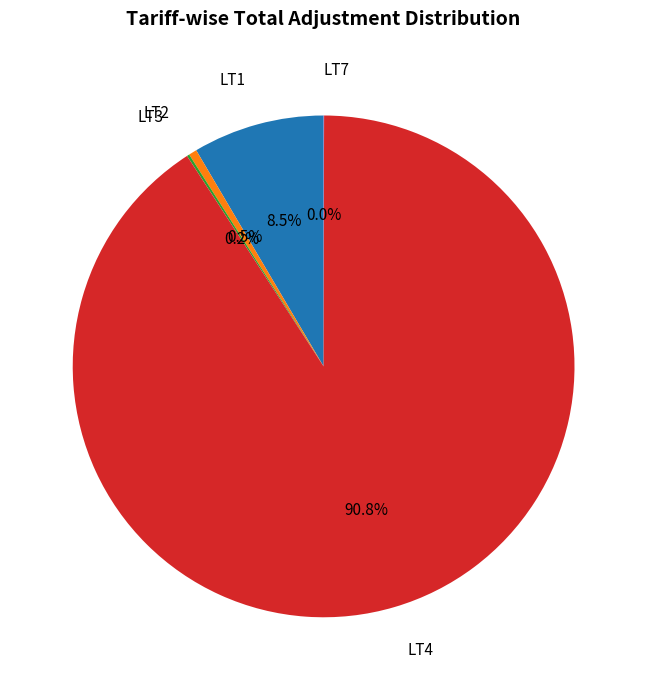

What percentage is NOT represented by LT2?

99.5%